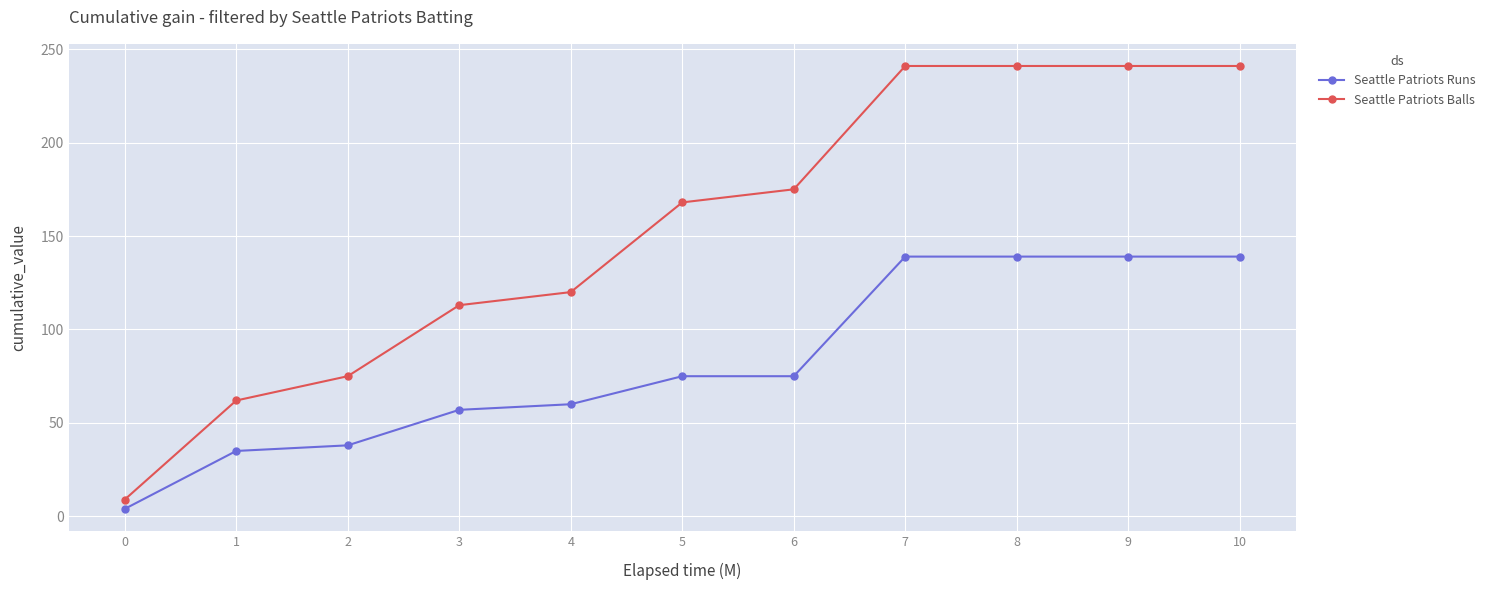

List the series in order of their overall mean, highest first.

Seattle Patriots Balls, Seattle Patriots Runs